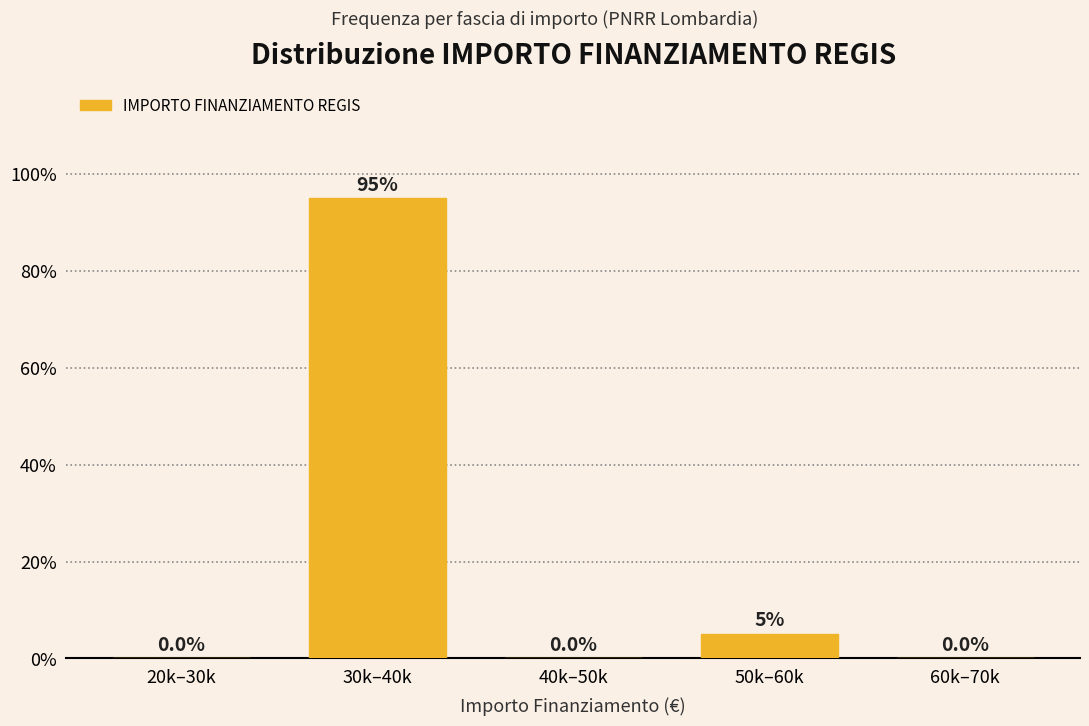

True or false: the data shows 0.0 at 40k–50k.

True